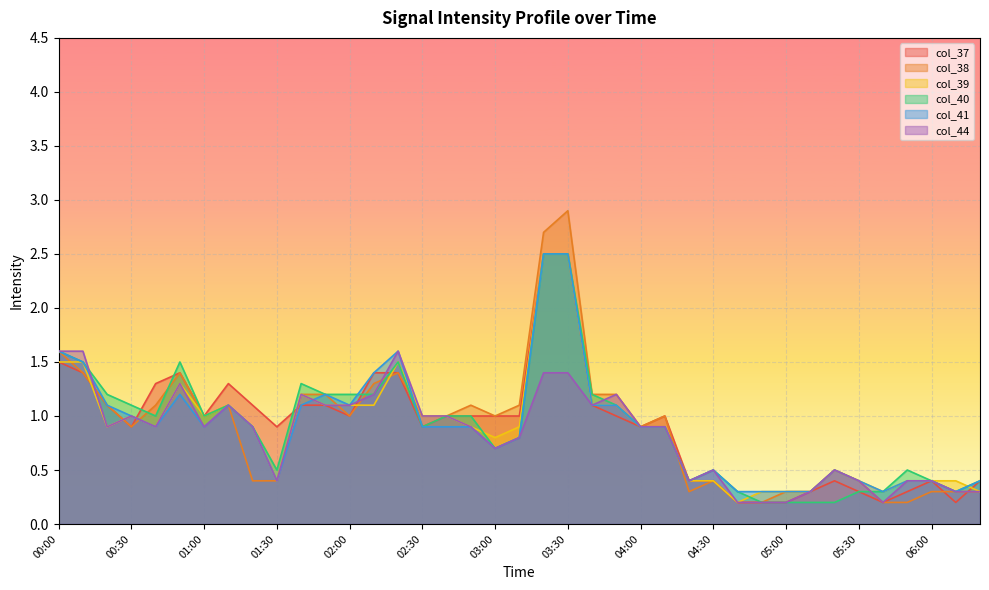

The value of col_37 at 04:10 is 1.0. True or false?

True